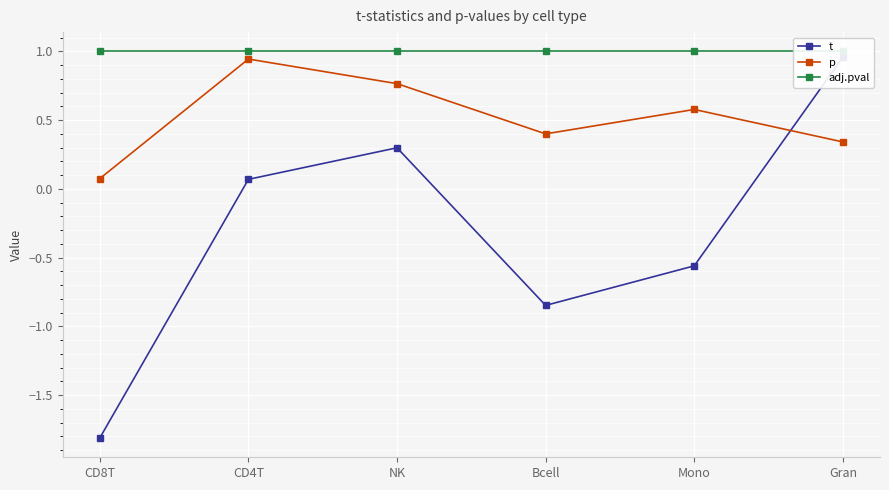

How many lines are shown in the chart?

3